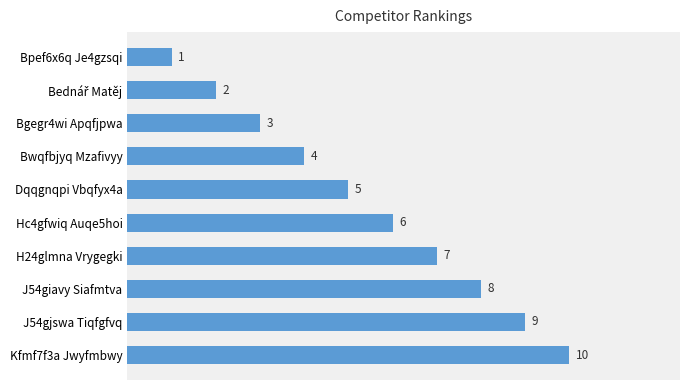

Which has a higher value, Dqqgnqpi Vbqfyx4a or H24glmna Vrygegki?

H24glmna Vrygegki